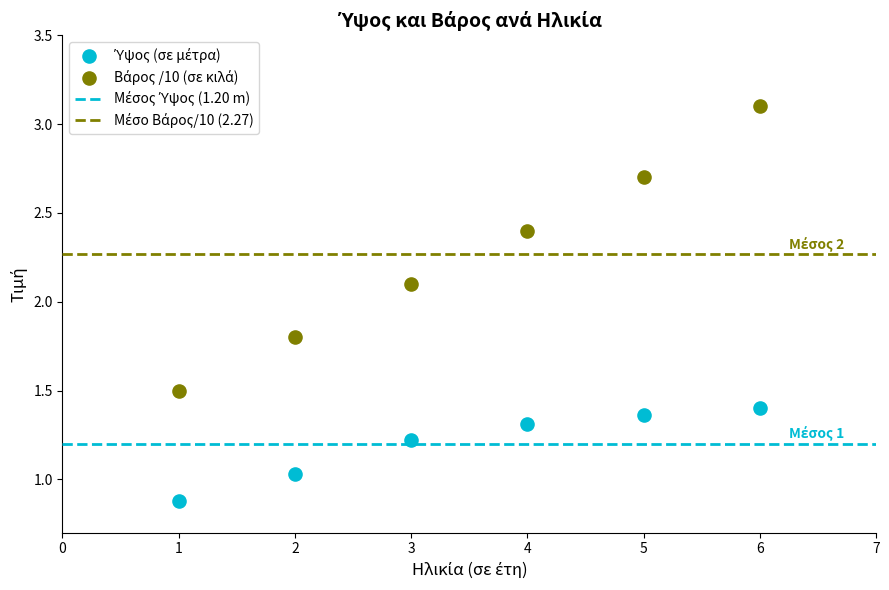

What is the X range (max minus min) for the scatter plot?

5.0